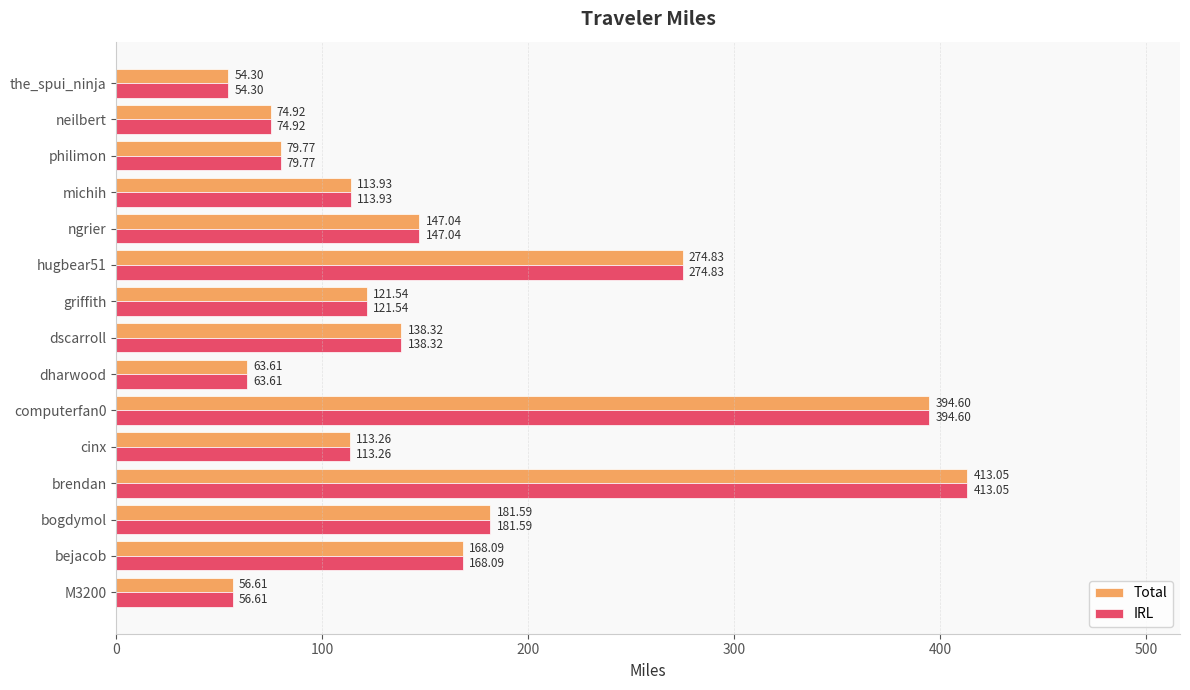

What is the difference between the second highest and minimum values in the Total series?

340.3